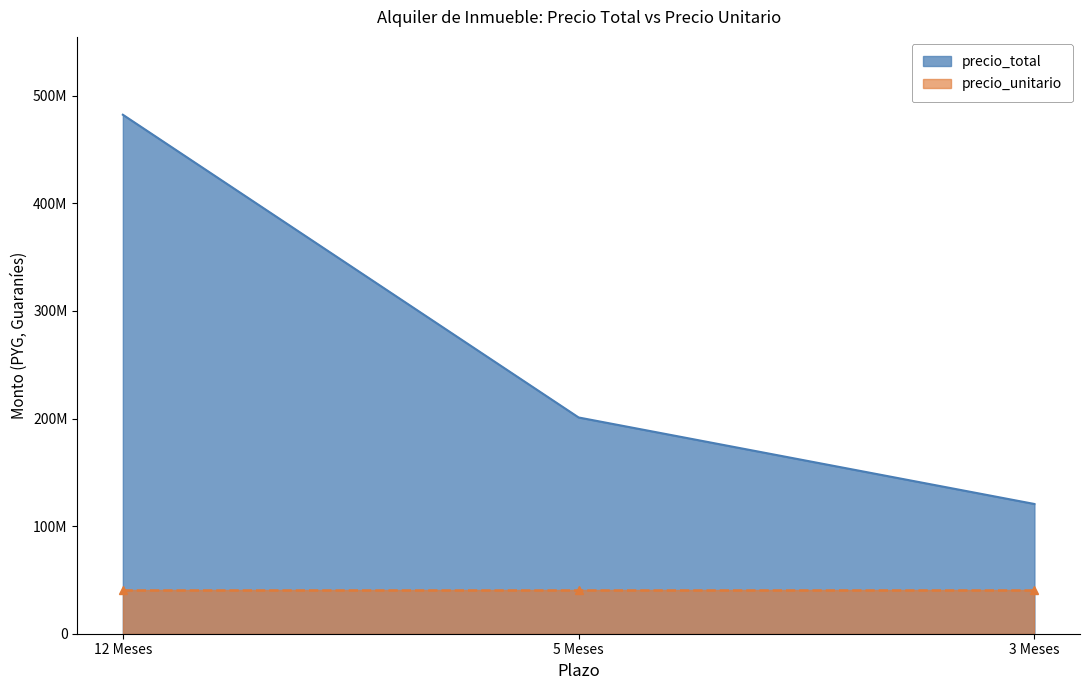

What is the label of the 3rd point from the left?

3 Meses